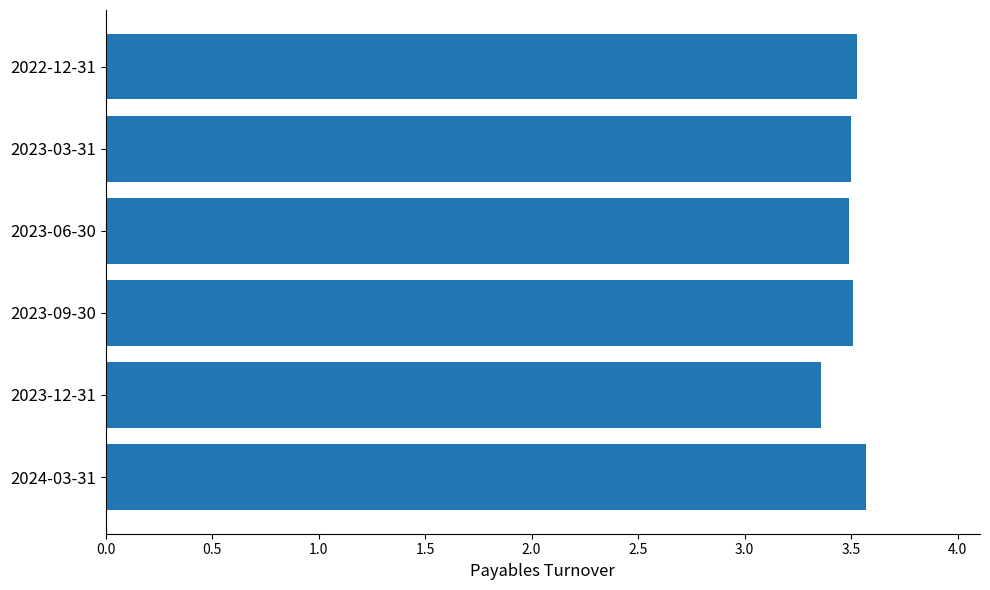

Count the values in the range 3 to 4.

6